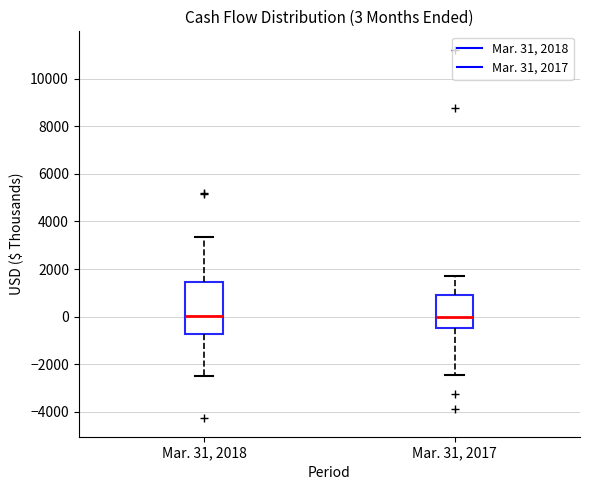

Which box is the tallest, from its lower edge to its upper edge?

Mar. 31, 2018